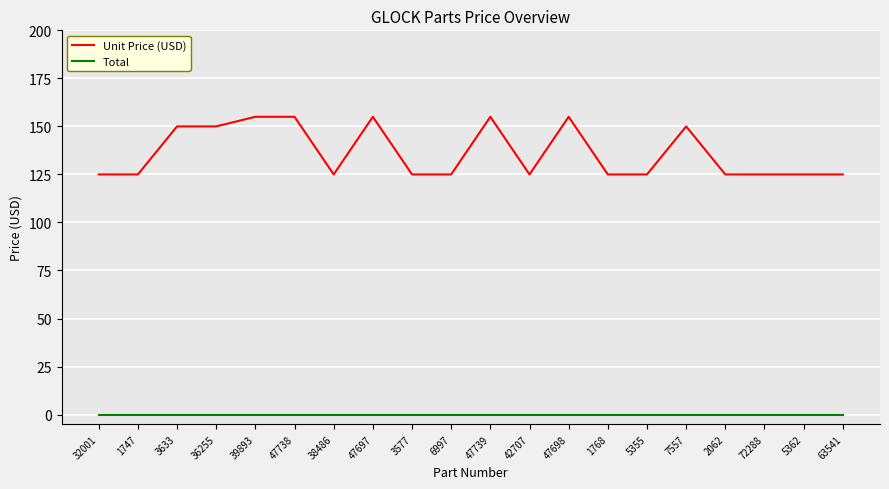

True or false: Unit Price (USD) and Total cross at least once.

False